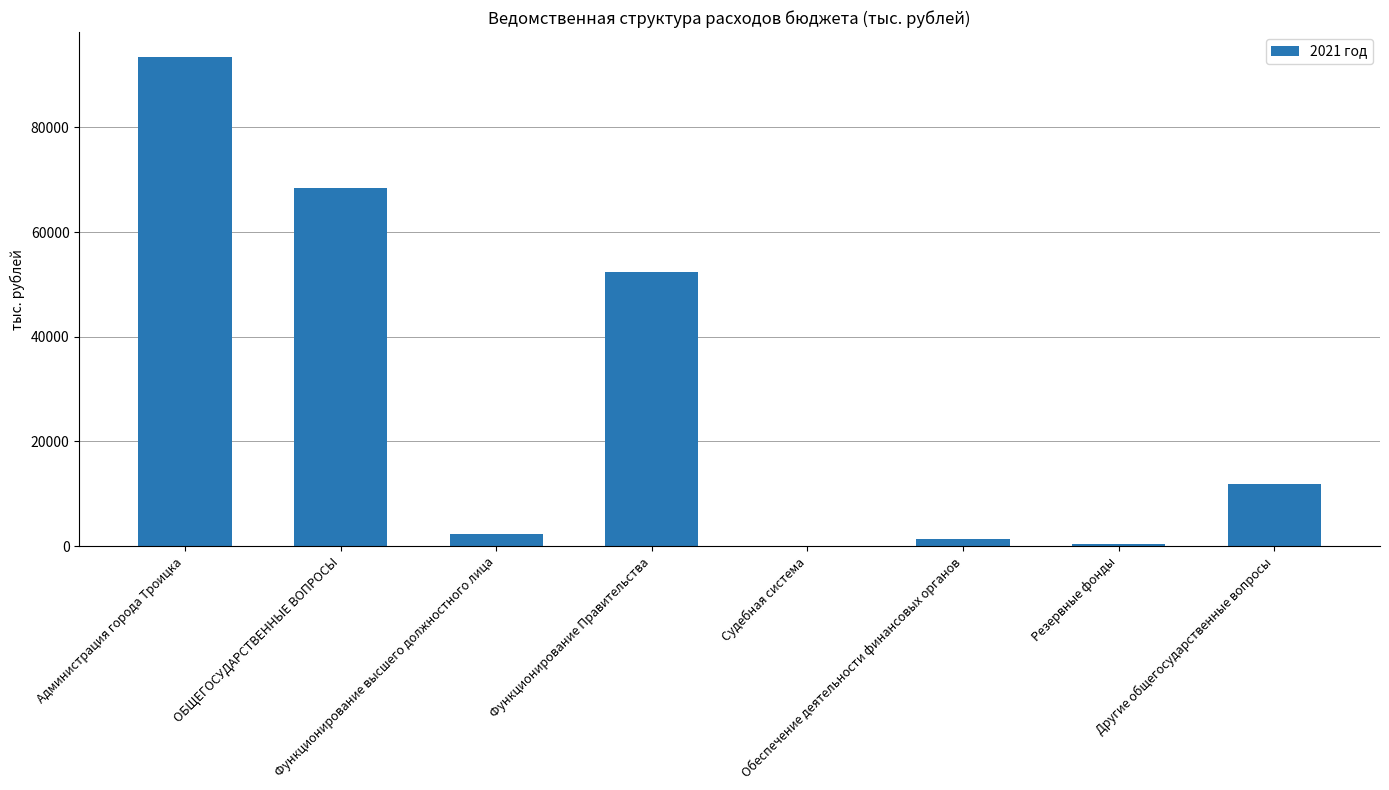

What is the sum of all values?

230317.3